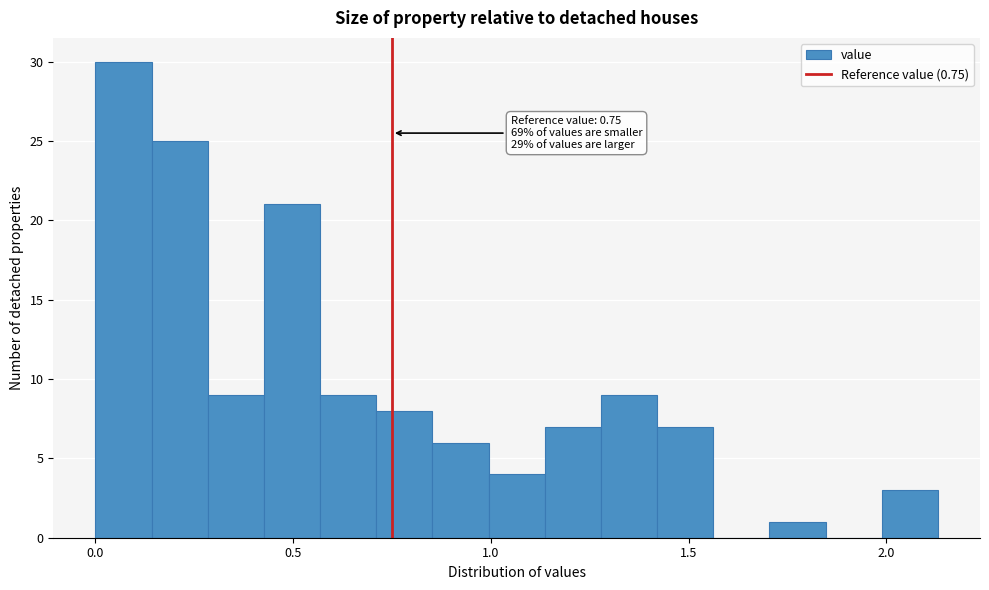

Read against the x-axis, roughly where is the centre of the tallest bar?

0.05